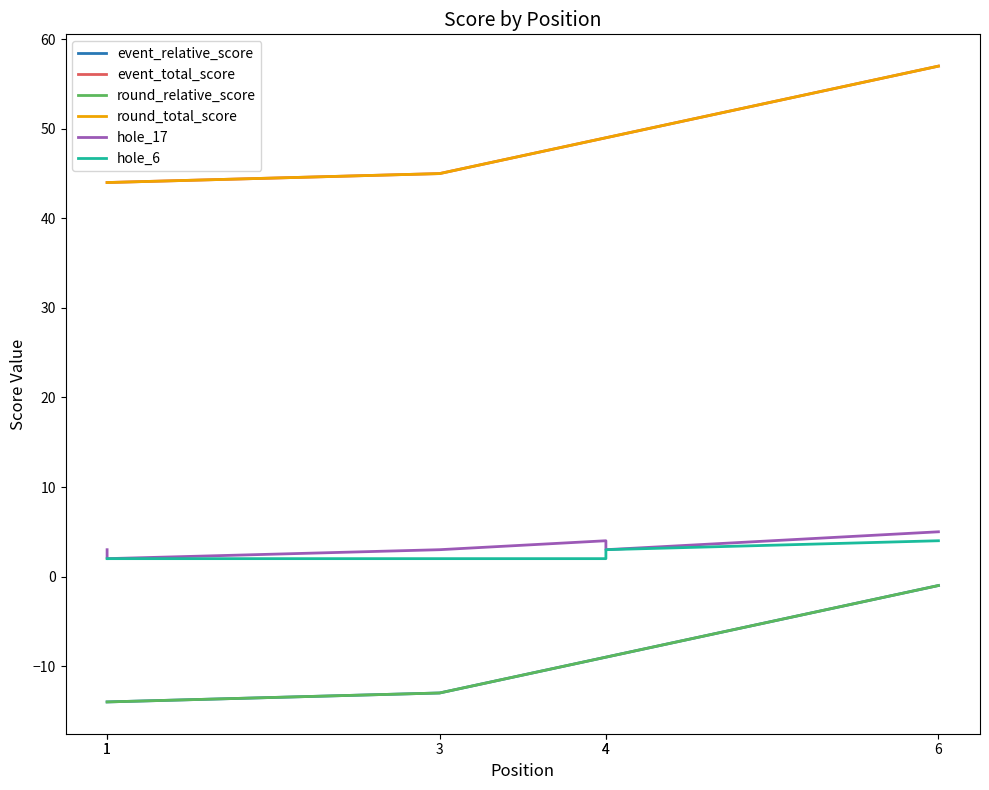

What is the value of the hole_6 point at the 2nd from the left?

2